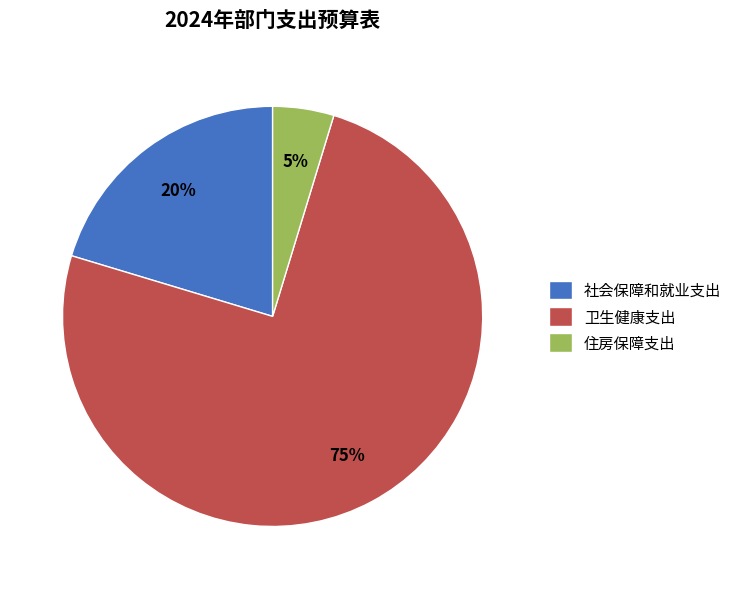

To the nearest percent, what percentage of the pie is 住房保障支出?

5%